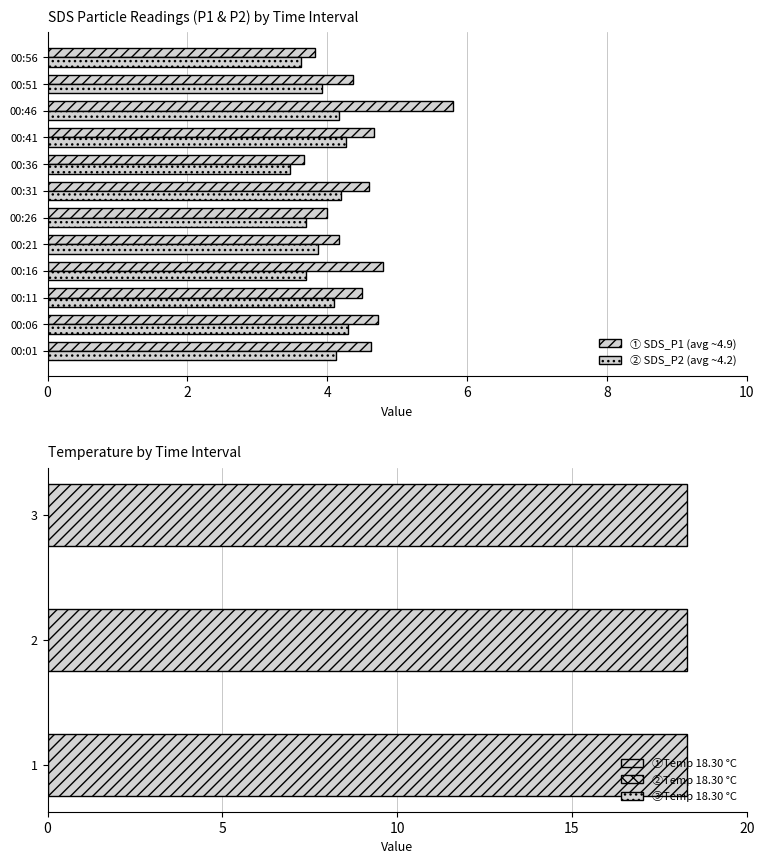

How many values in the Avg_SDS_P1 series exceed 4?

9